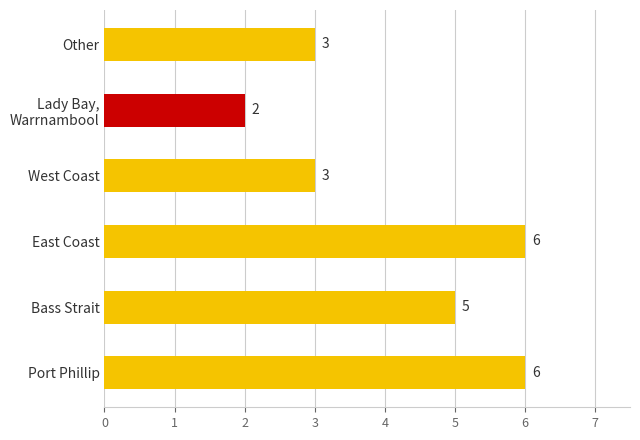

Is it true that the value at Other is 3?

True